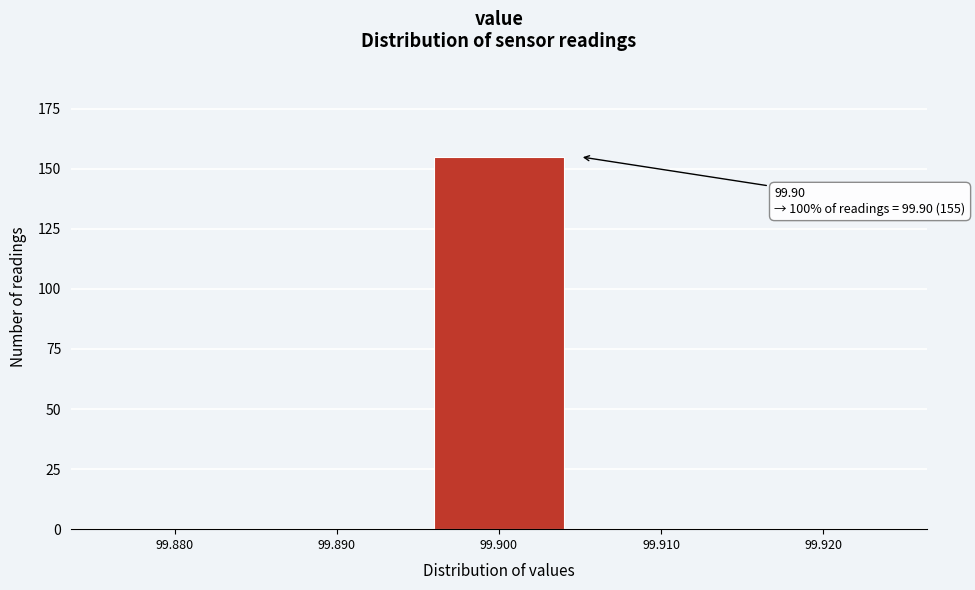

Over which range of the x-axis is the bar tallest?

99.895 to 99.905